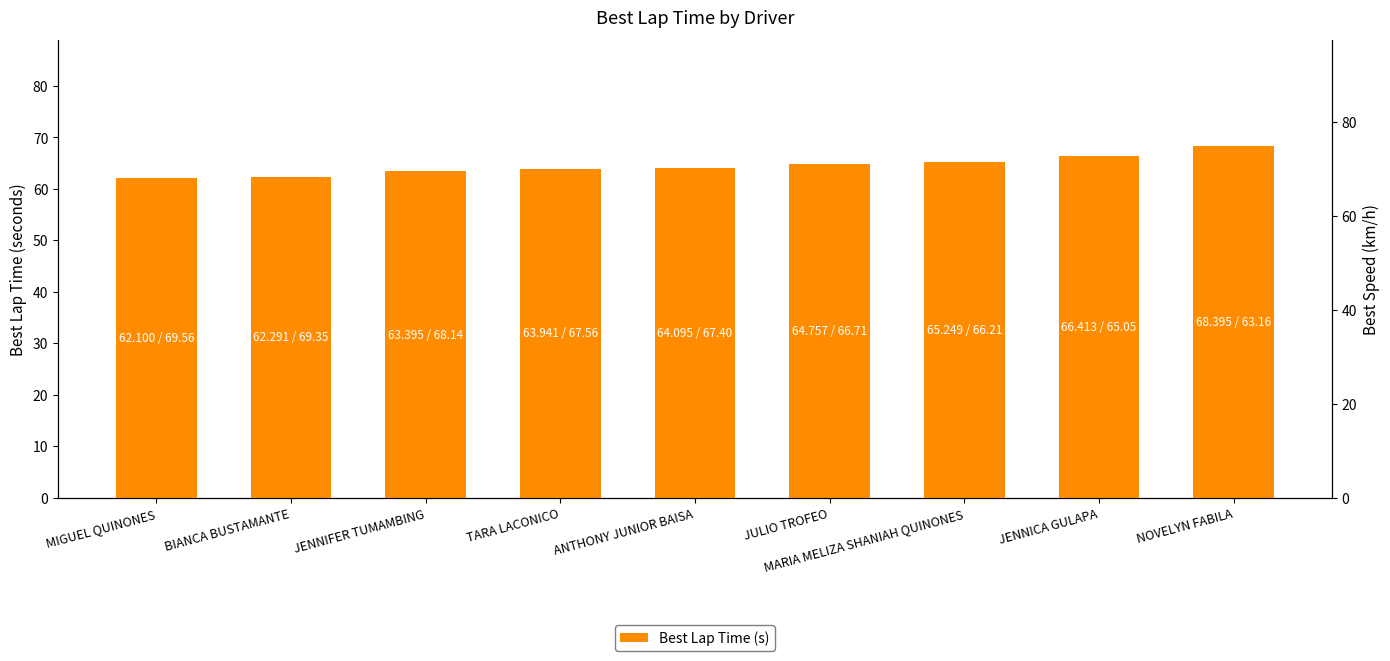

What is the greatest value displayed?

68.4